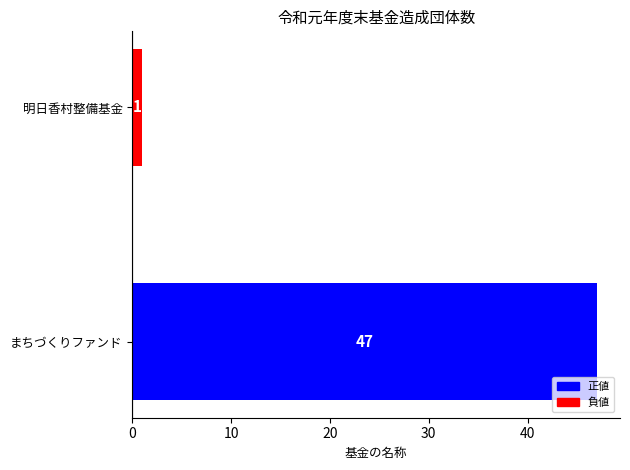

List the labels in order of value, smallest first.

明日香村整備基金, まちづくりファンド